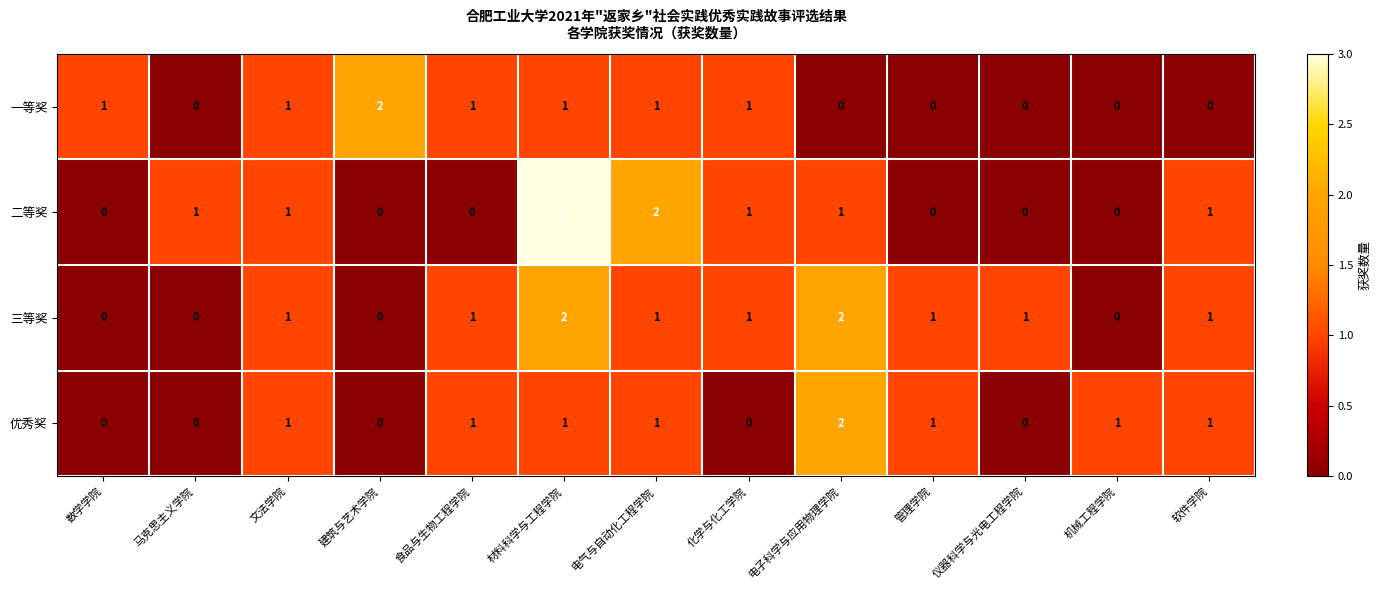

At which category is the sum across all series the highest?

材料科学与工程学院